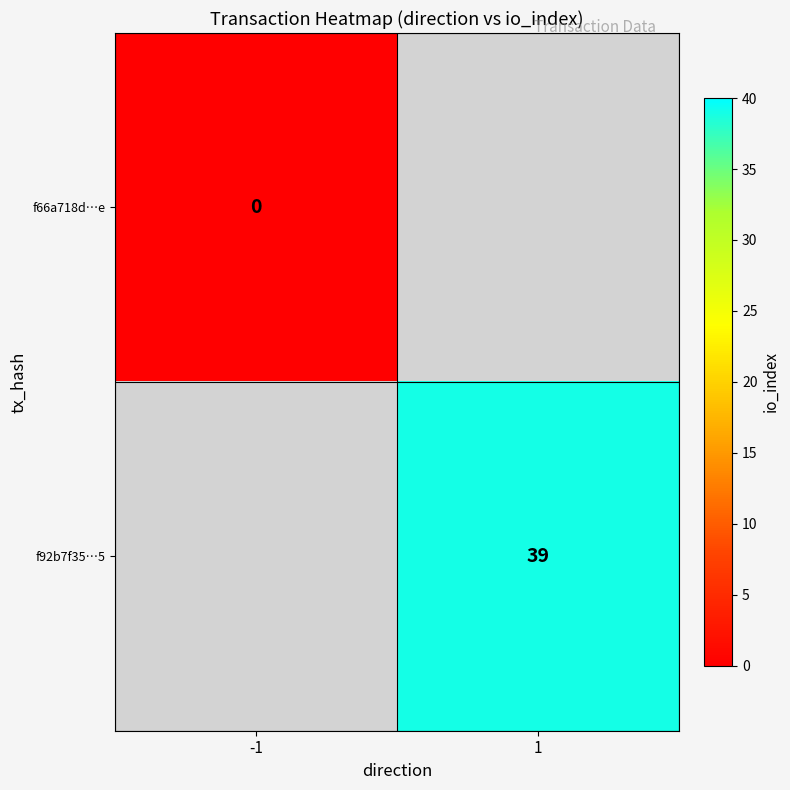

Is it true that f92b7f35…5 equals 54 at 1?

False